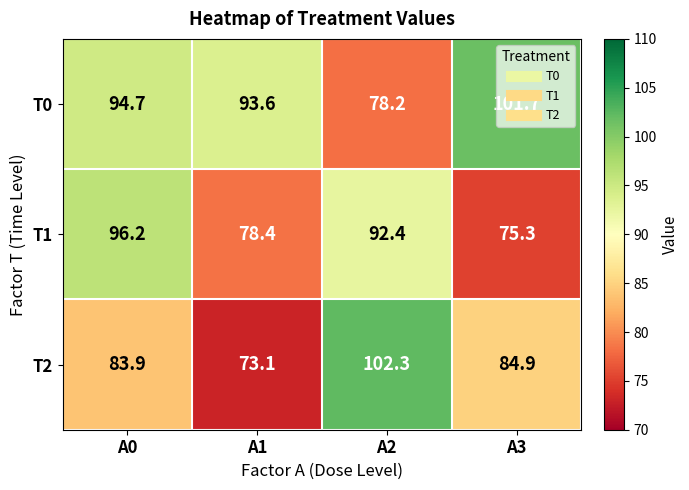

What is the sum of the T0 values at A3 and A2?

179.9